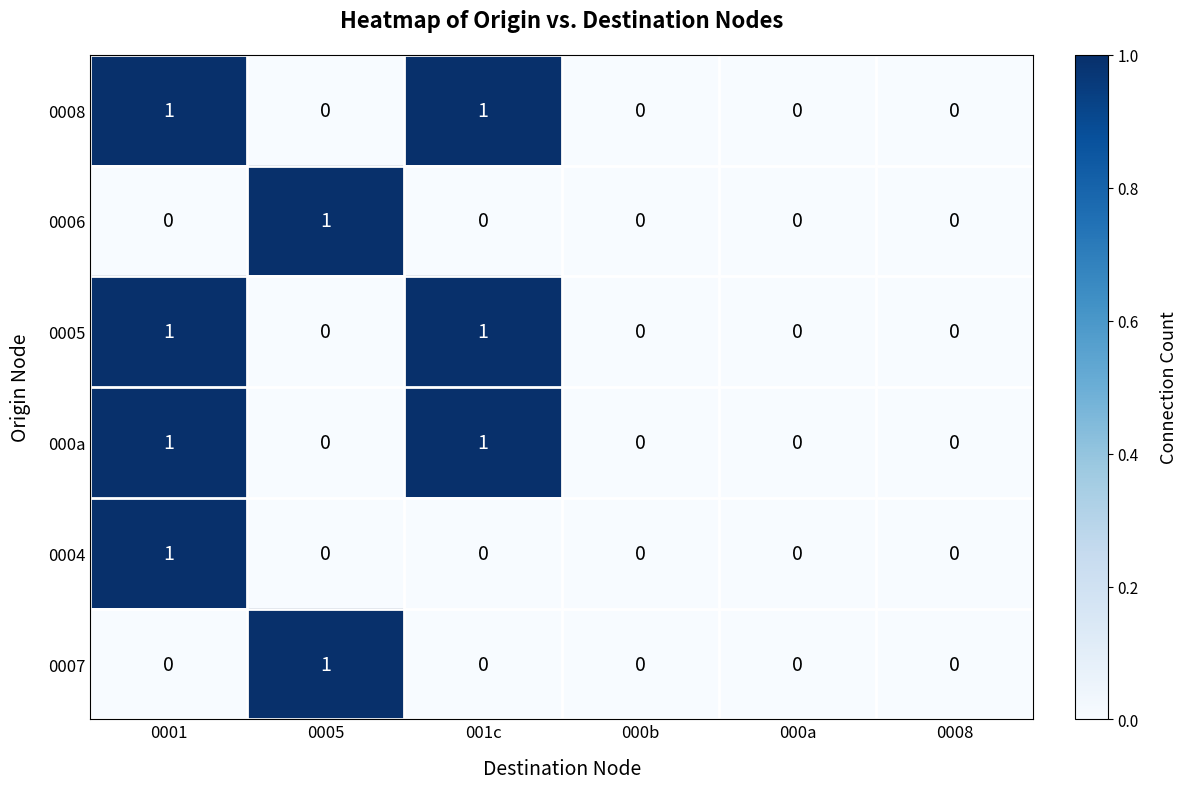

At which category is the sum across all series the highest?

0001